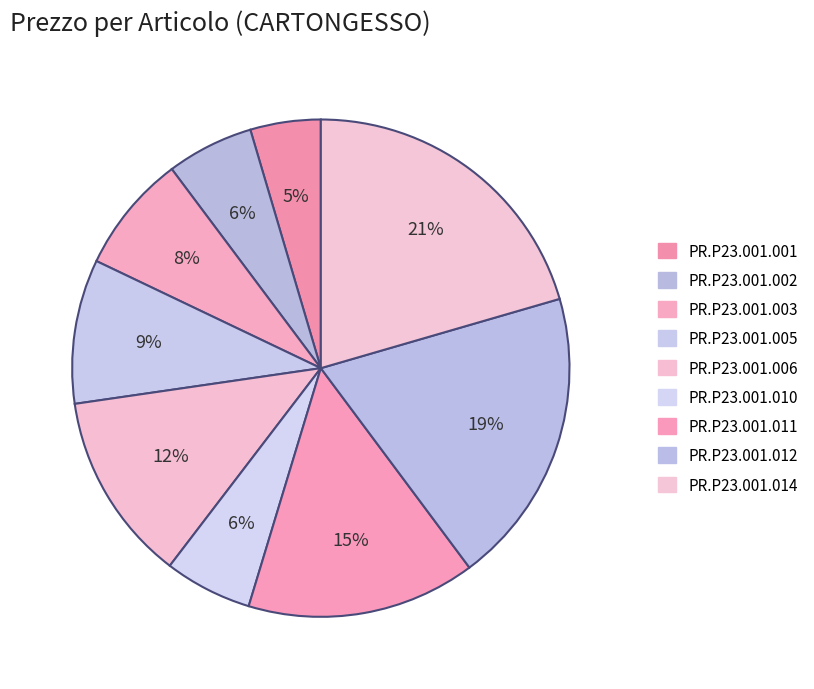

What portion of the pie excludes PR.P23.001.001?

95.4%